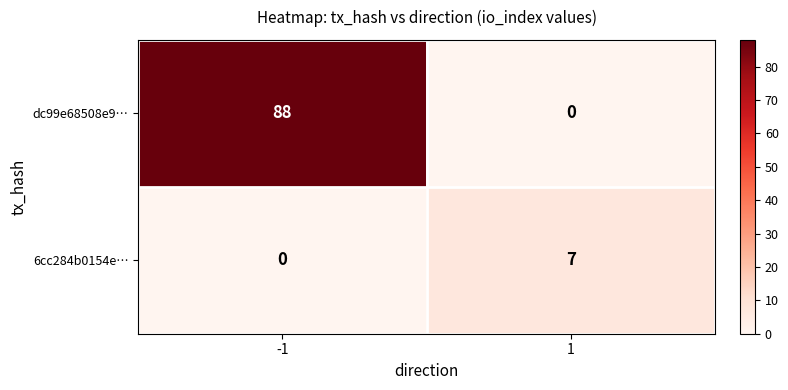

Reading right to left, extract all data points from this chart.

dc99e68508e9…: 0	88
6cc284b0154e…: 7	0